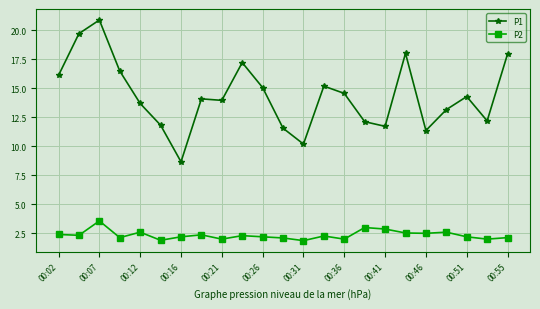

True or false: P1 has more than 2 interior local peaks.

True